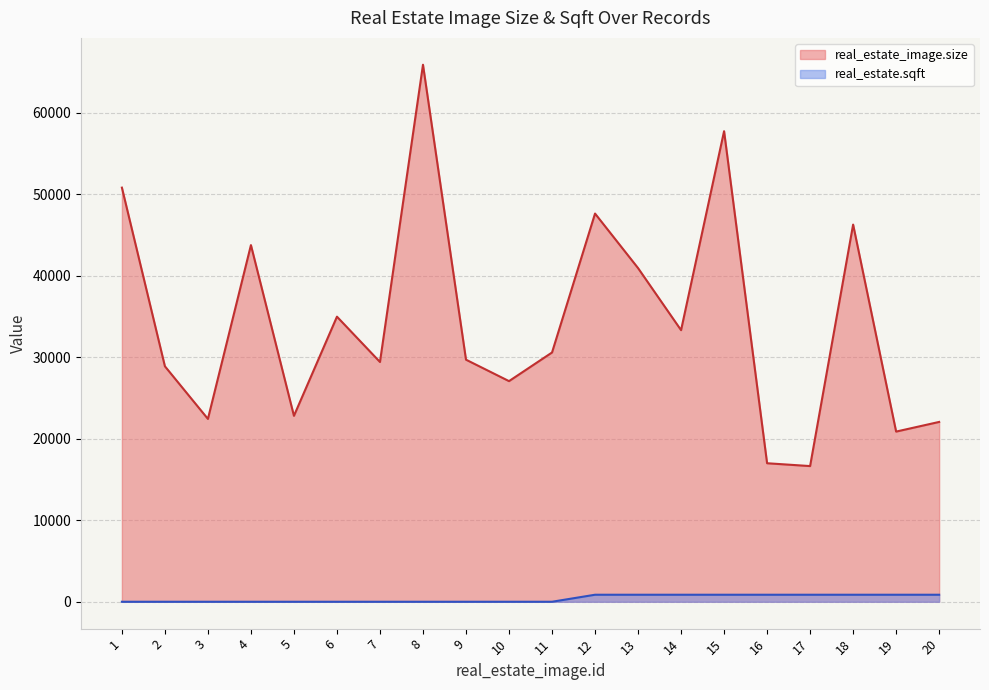

Rank the categories by real_estate_image.size value from highest to lowest.

8, 15, 1, 12, 18, 4, 13, 6, 14, 11, 9, 7, 2, 10, 5, 3, 20, 19, 16, 17